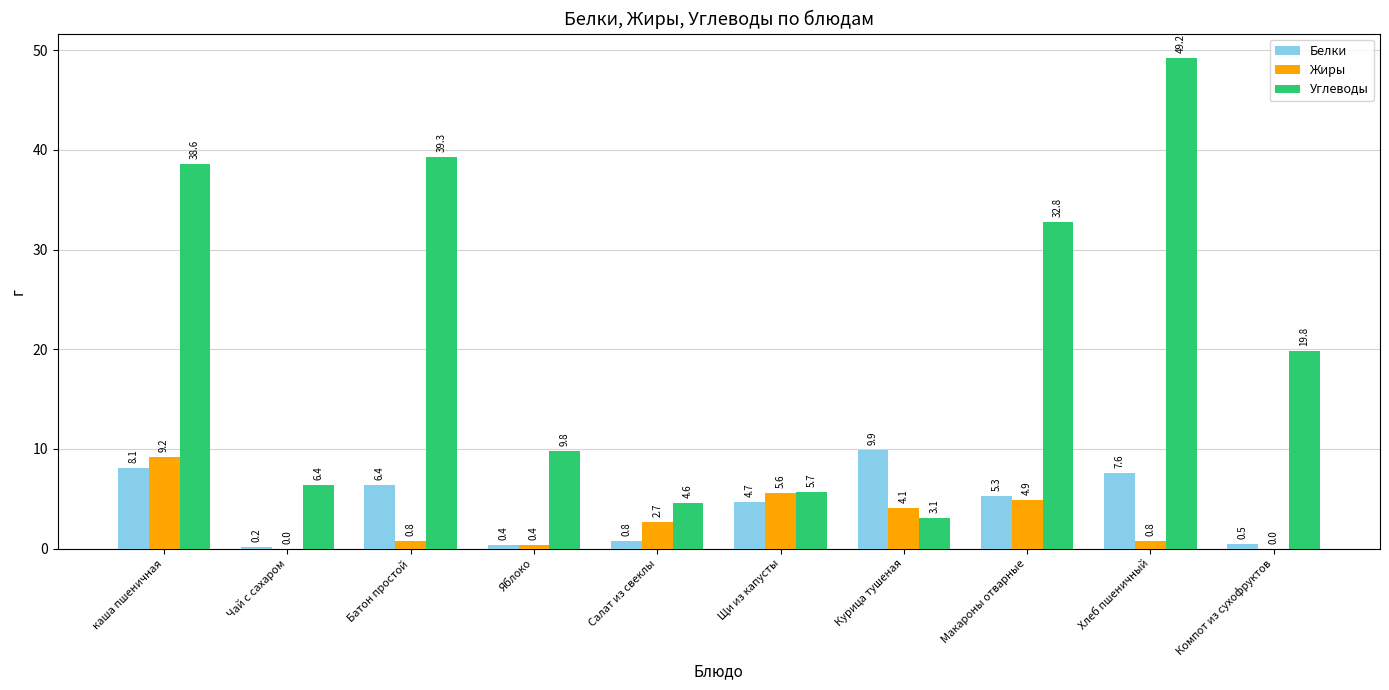

Is it true that Углеводы equals 38.6 at каша пшеничная?

True